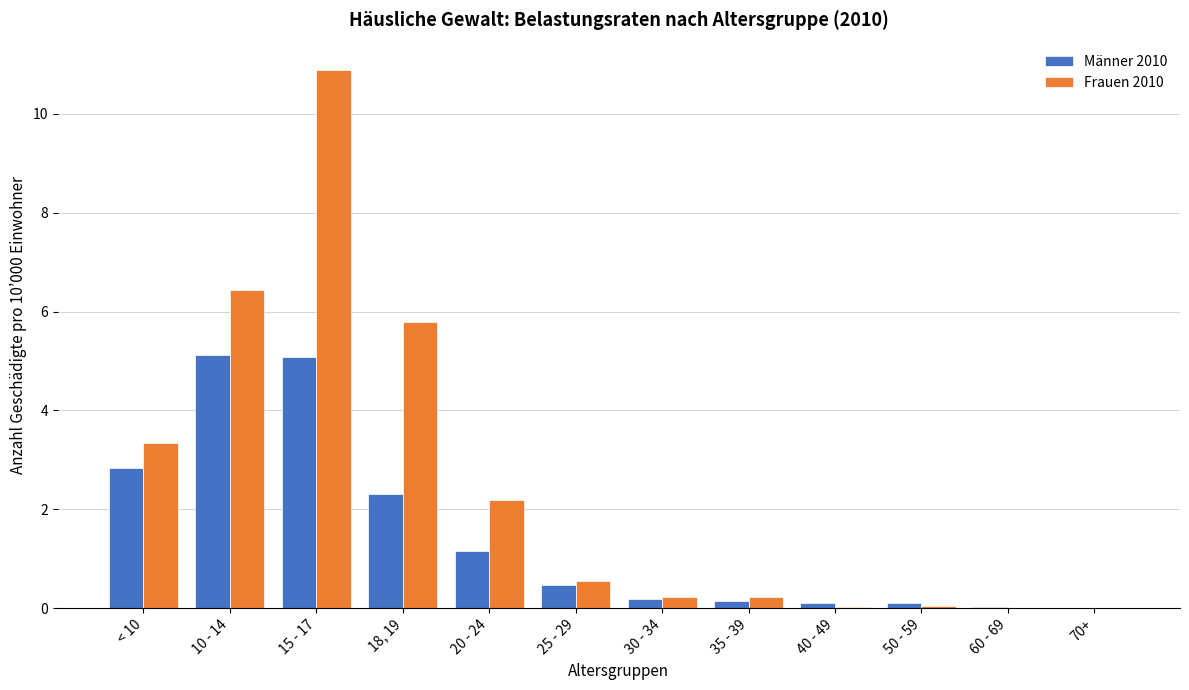

What is the sum of the Männer 2010 values at 10 - 14 and 15 - 17?

10.2